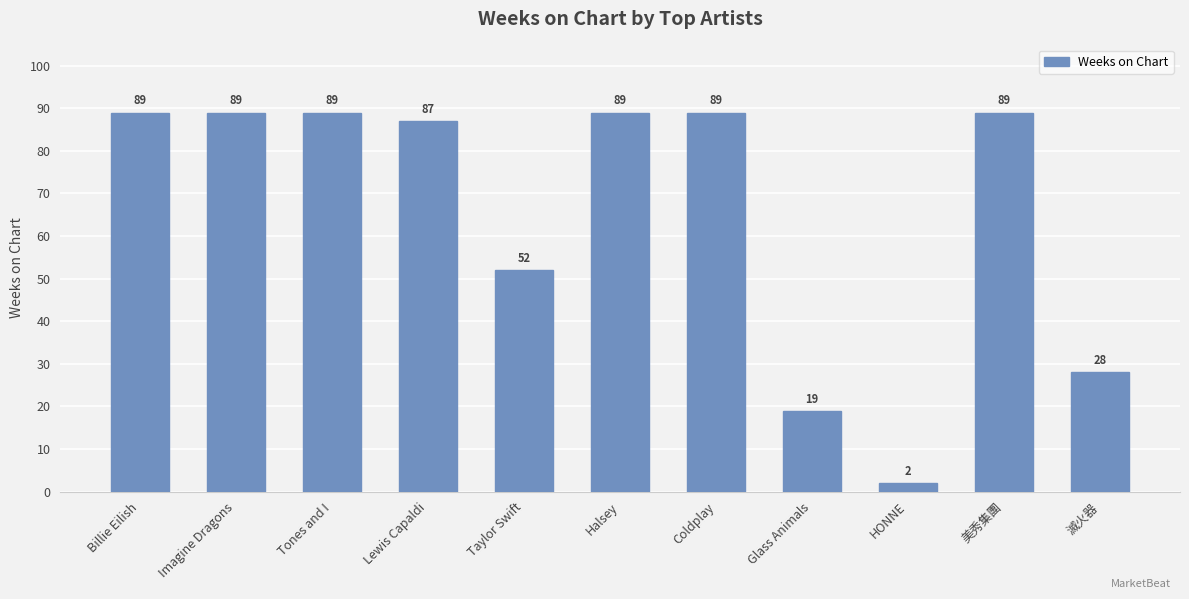

What is the approximate value at Billie Eilish, to the nearest 10?

90